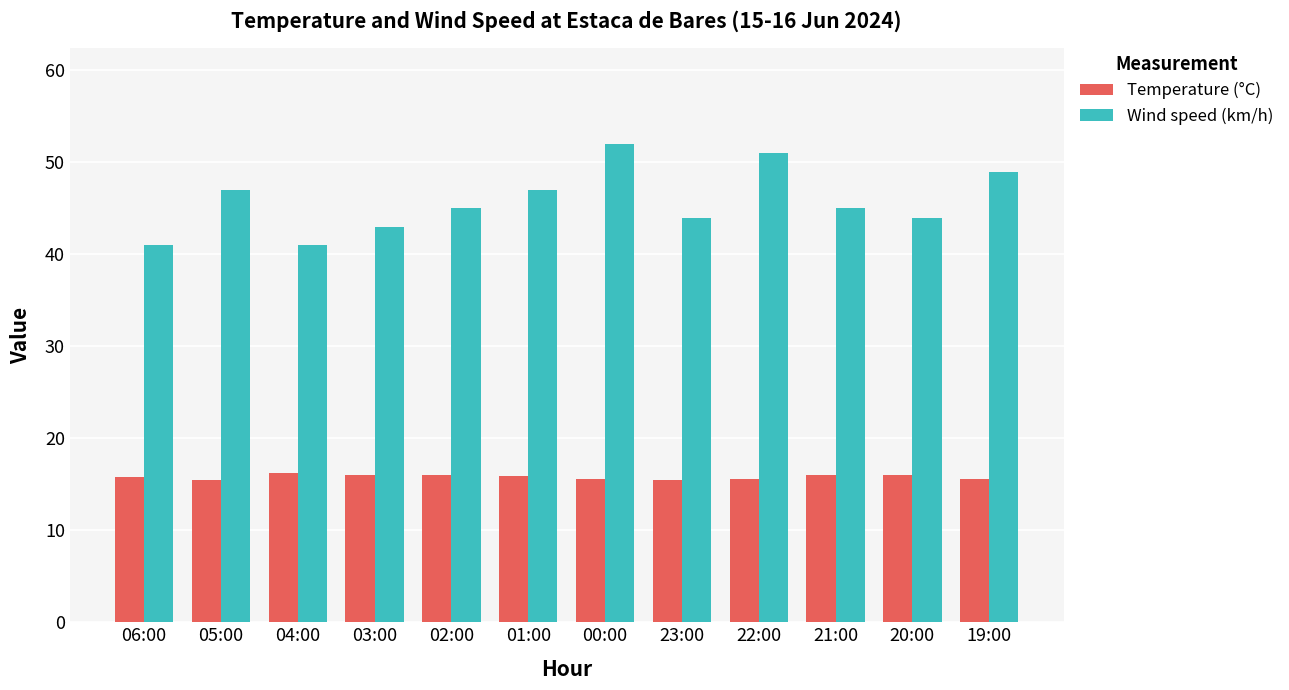

How many bars are there in total?

24